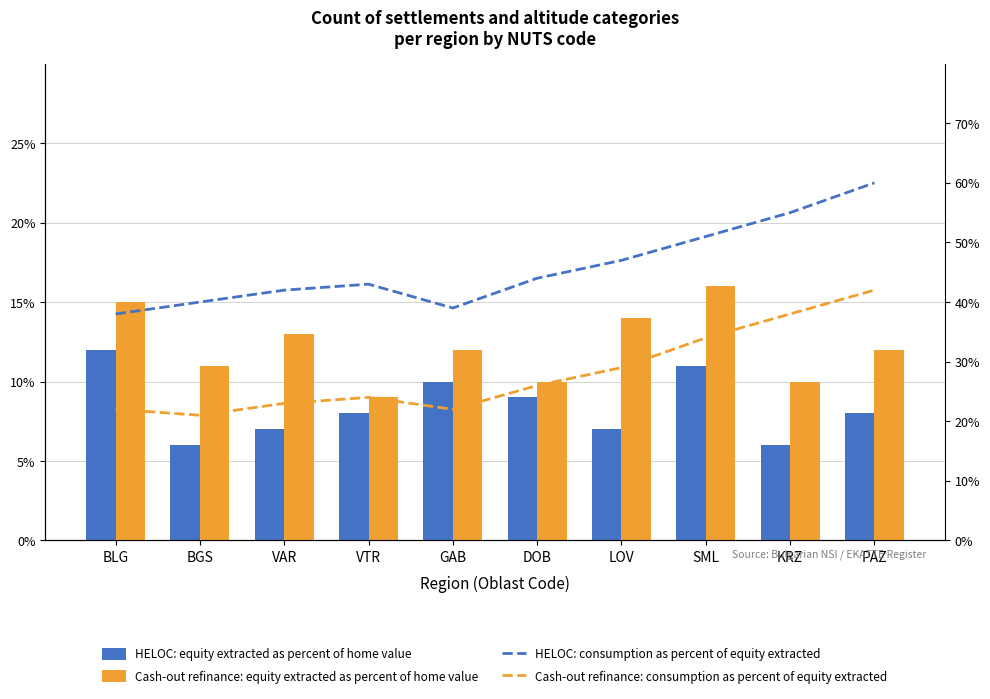

Does the chart contain stacked bars?

No